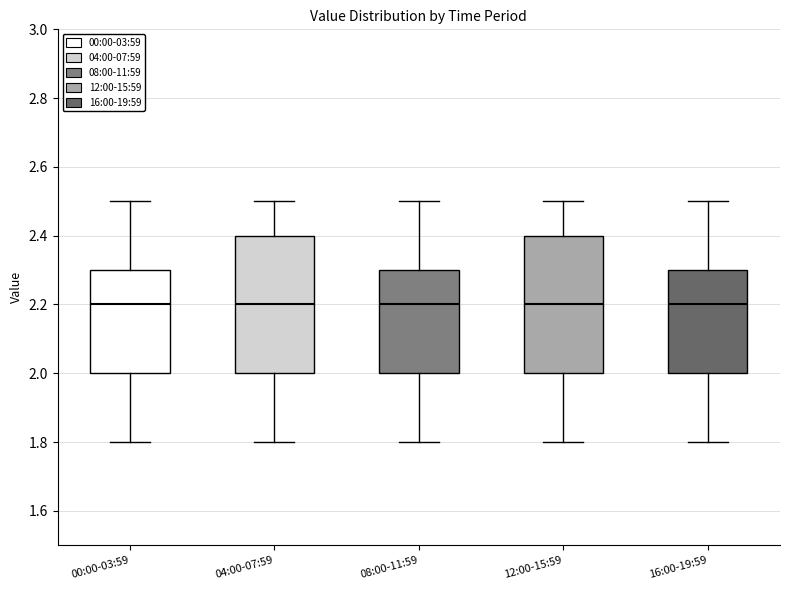

Where does the lower whisker of the box for 04:00-07:59 end on the y-axis? The values are not printed on the chart, so give them approximately, as read against the axis.

1.8